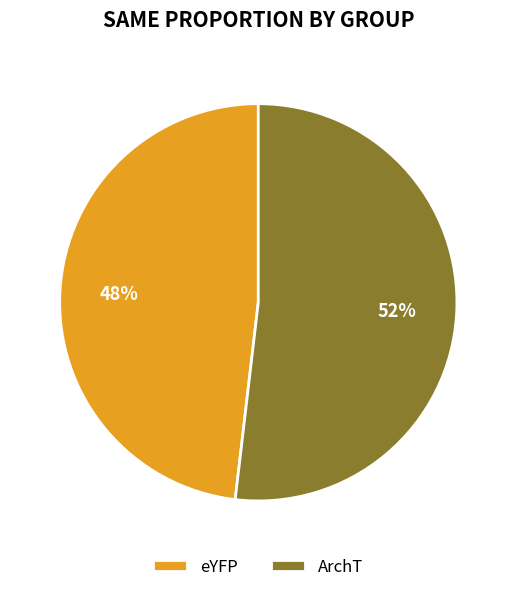

To the nearest percent, what percentage of the pie is eYFP?

48%